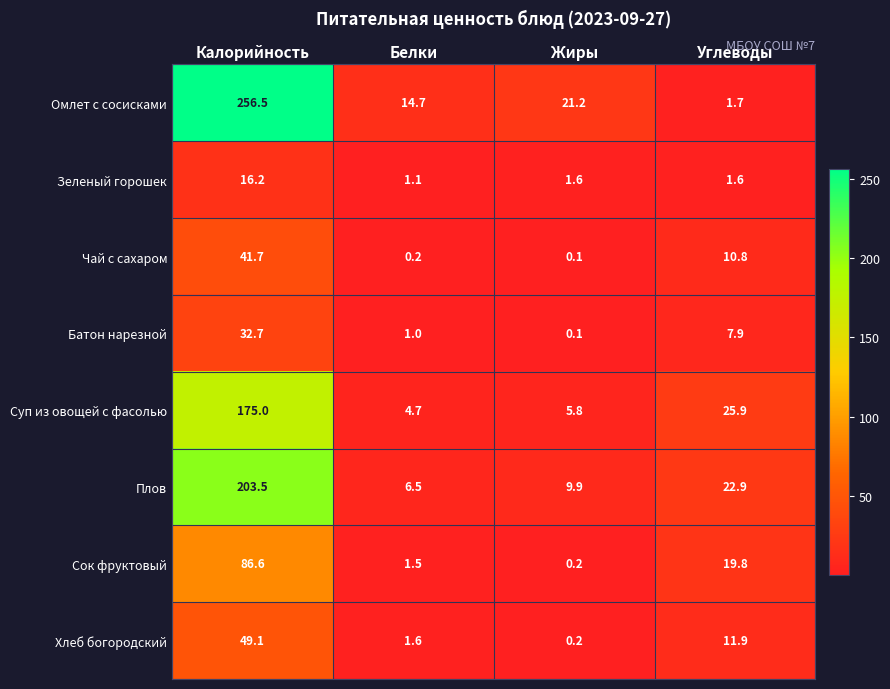

Rank the series by their maximum value, from lowest to highest.

Зеленый горошек, Батон нарезной, Чай с сахаром, Хлеб богородский, Сок фруктовый, Суп из овощей с фасолью, Плов, Омлет с сосисками